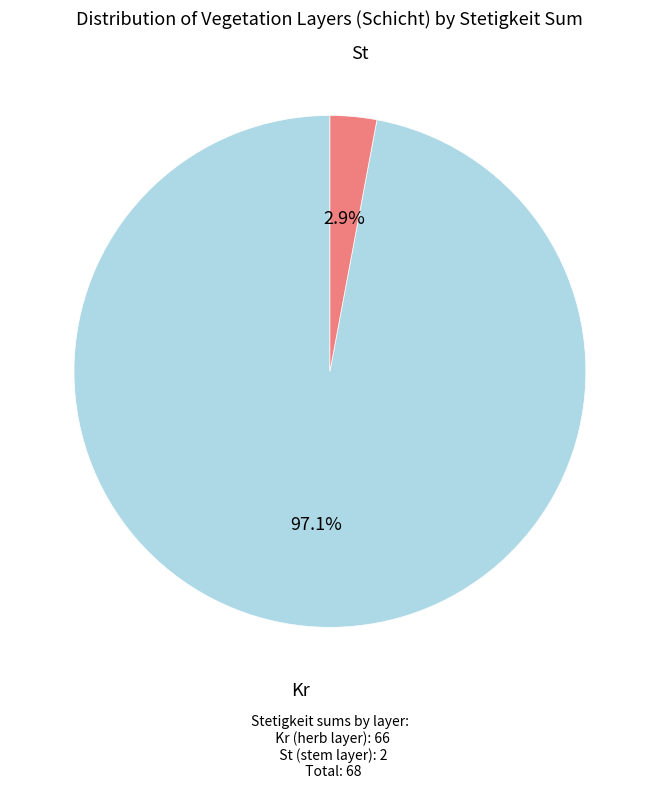

Is there a majority slice in this chart?

Yes